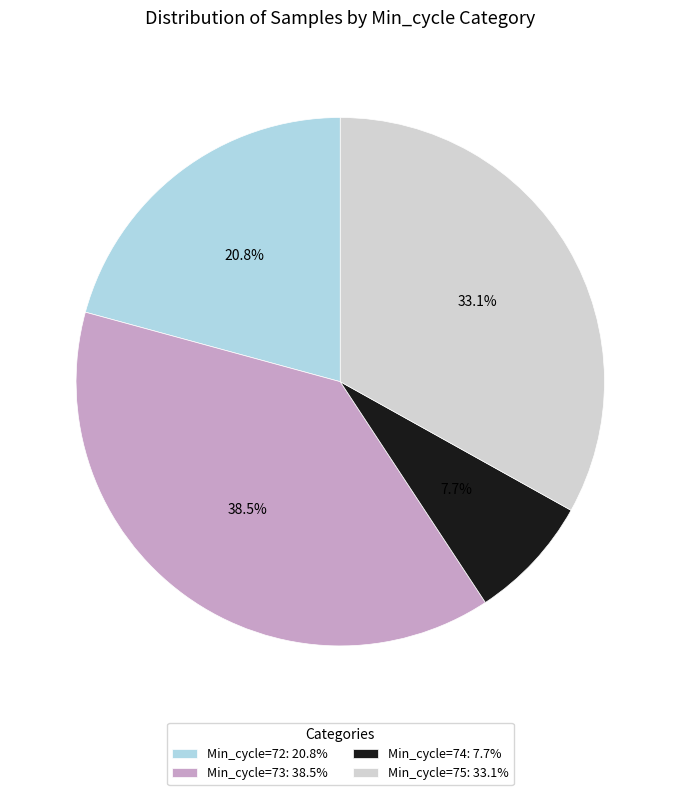

Approximately how many times larger is the value at Min_cycle=72: 20.8% compared to Min_cycle=73: 38.5%?

0.5